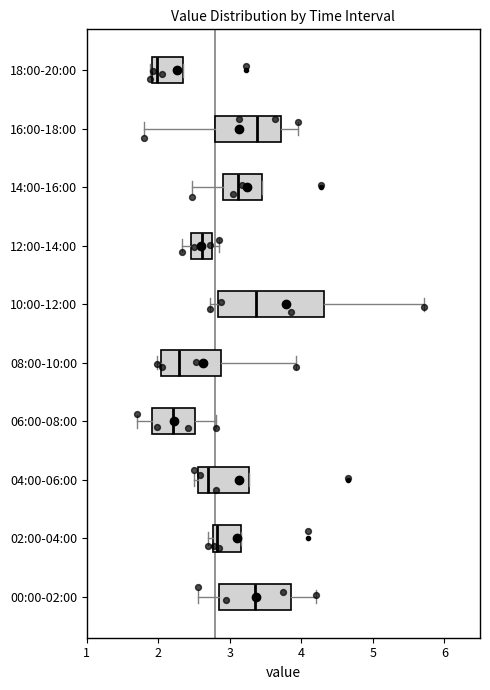

Where does the median line of the box for 12:00-14:00 sit on the x-axis? The values are not printed on the chart, so give them approximately, as read against the axis.

2.6